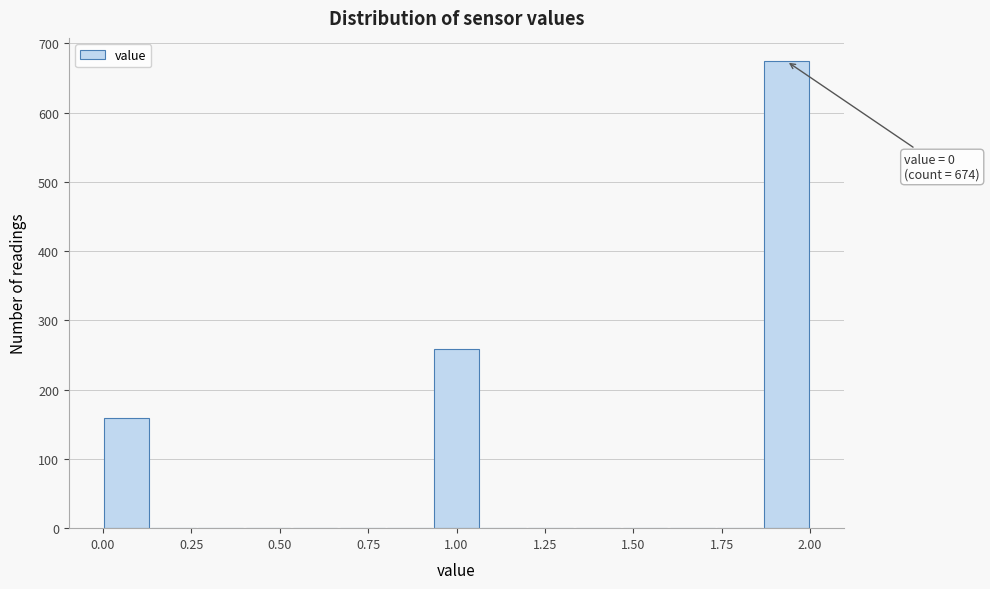

Read against the x-axis, roughly where is the centre of the tallest bar?

1.95